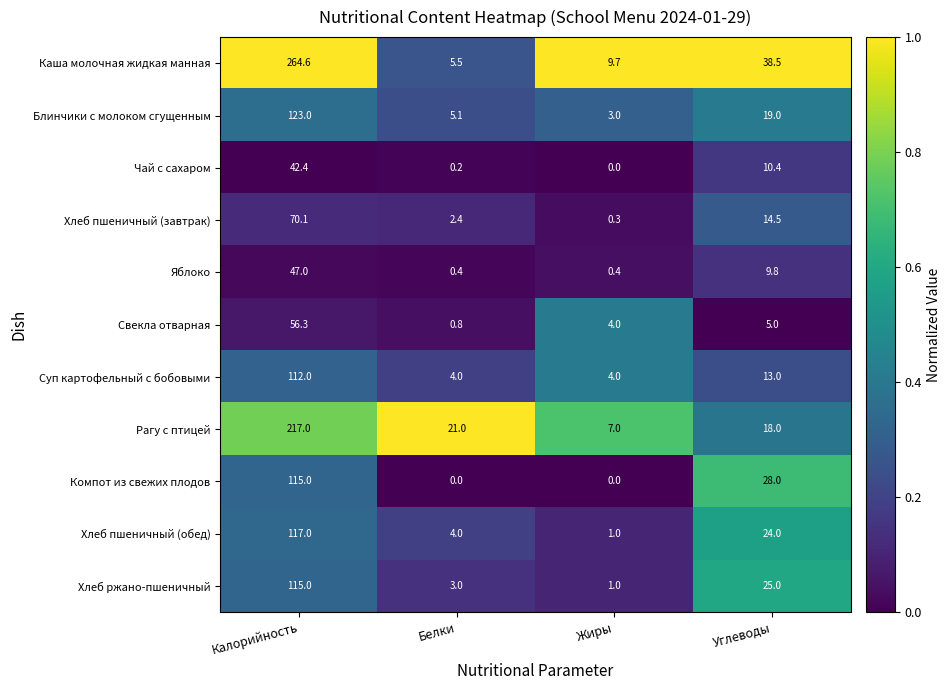

Read the Яблоко value at Калорийность.

47.0